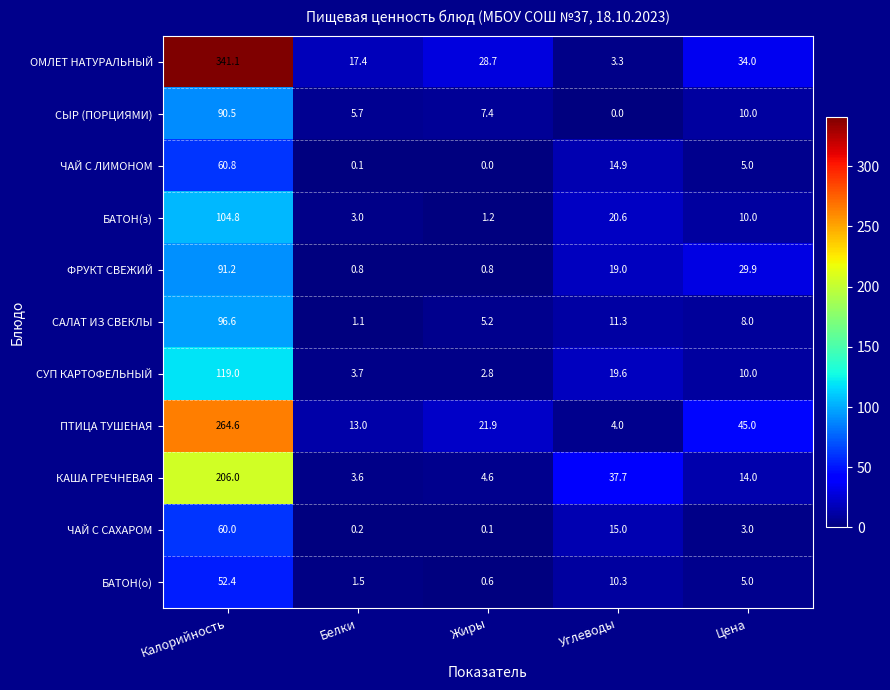

What is the total value across all series at Углеводы?

155.7